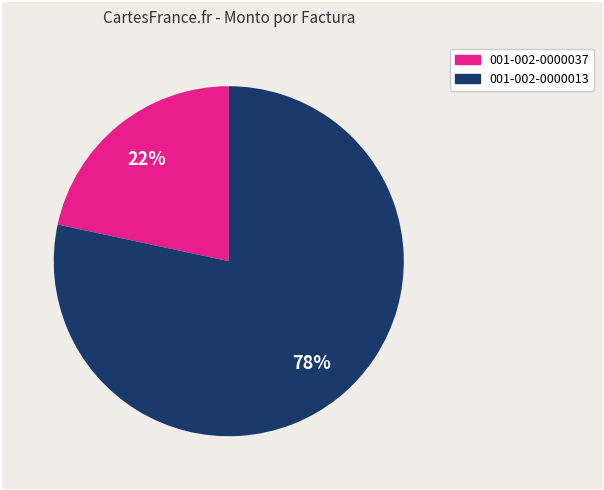

To the nearest percent, what is the combined percentage of 001-002-0000013 and 001-002-0000037?

100%